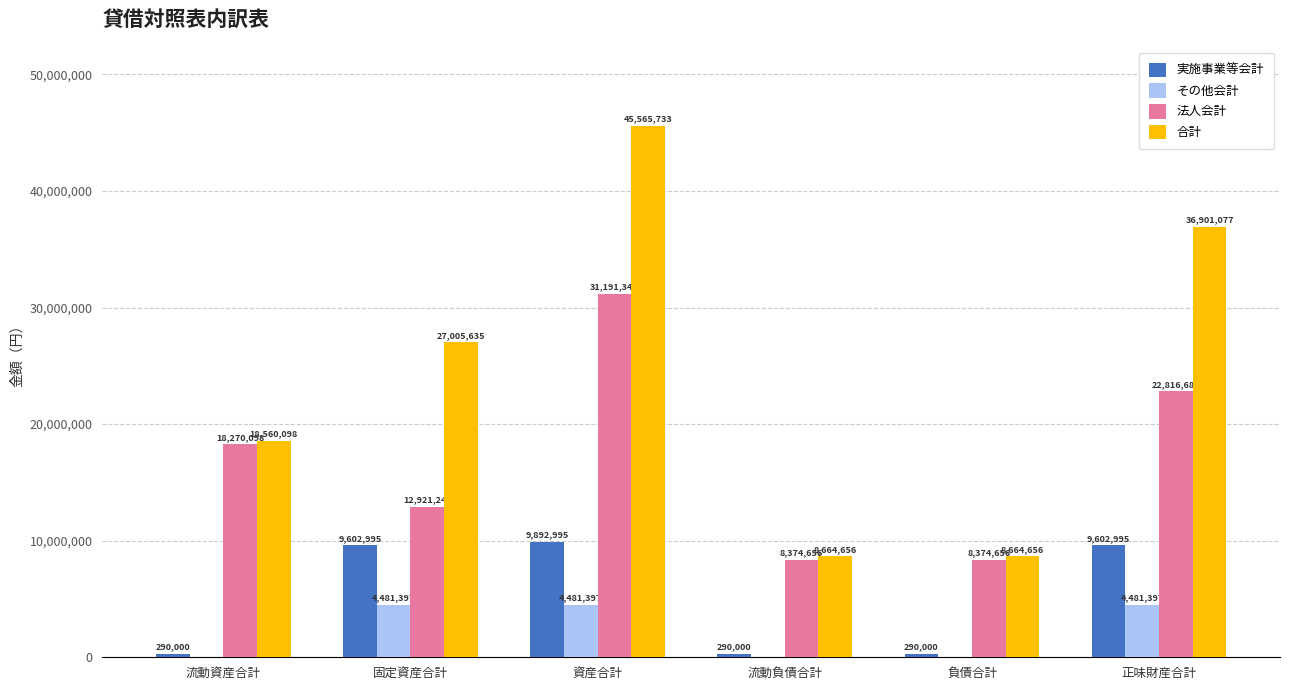

The 実施事業等会計 series shows 290000 at 負債合計. True or false?

True